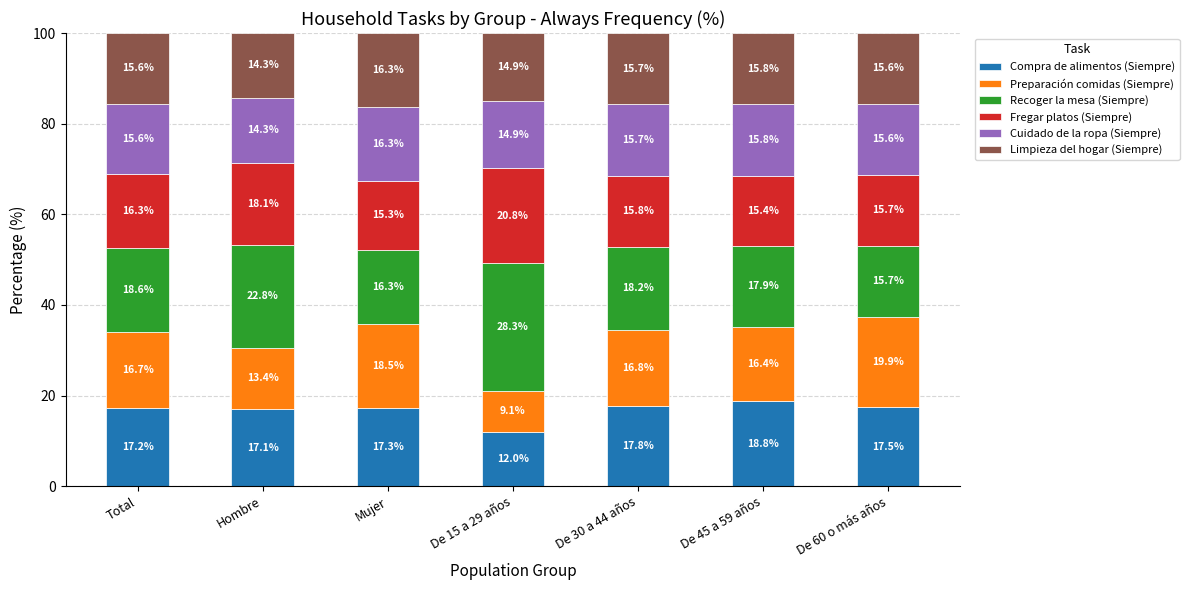

Where does the Compra de alimentos (Siempre) series first go above 17?

Total